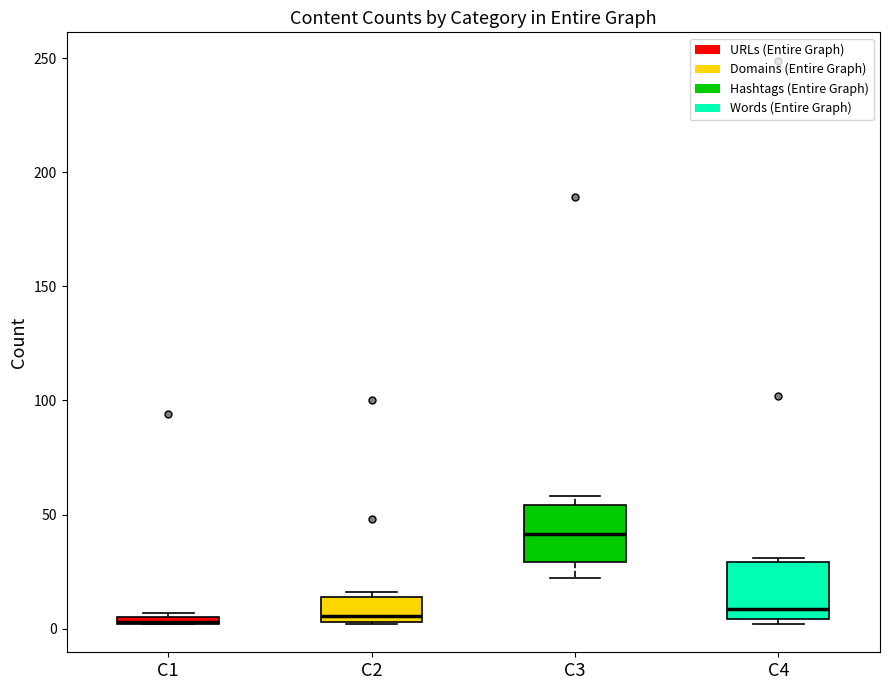

Where does the median line of the box for C4 sit on the y-axis? The values are not printed on the chart, so give them approximately, as read against the axis.

10